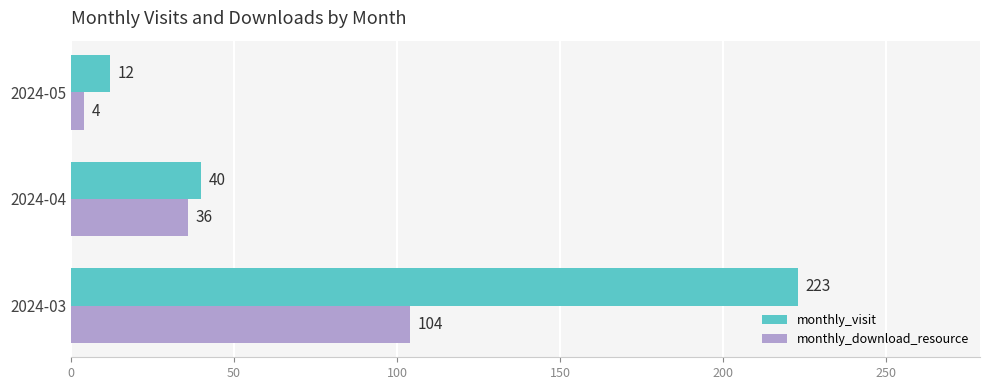

Which series has the largest total across all categories?

monthly_visit